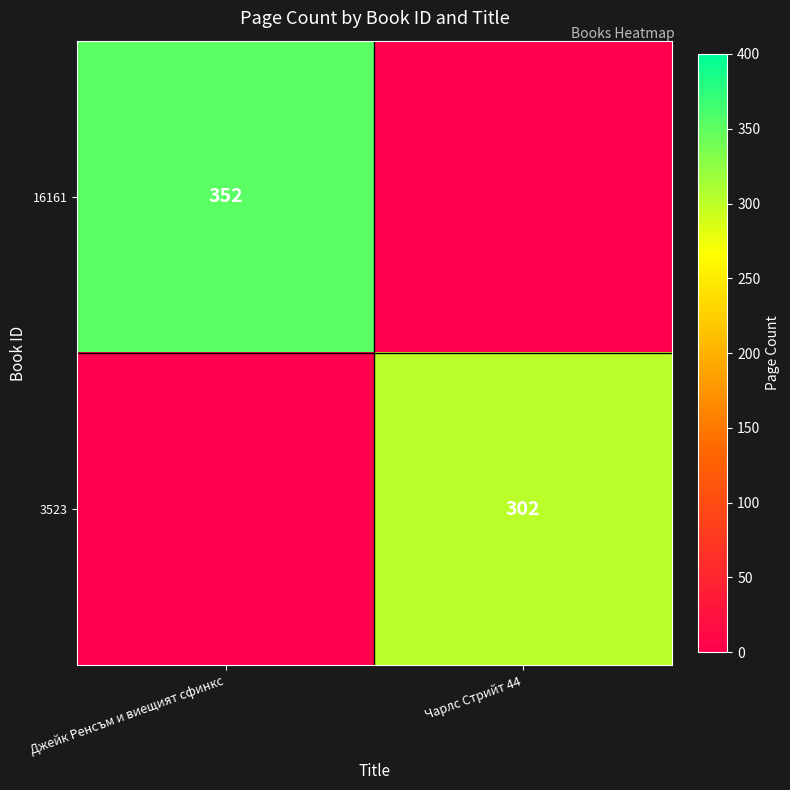

The 16161 series shows 89 at Джейк Ренсъм и виещият сфинкс. True or false?

False